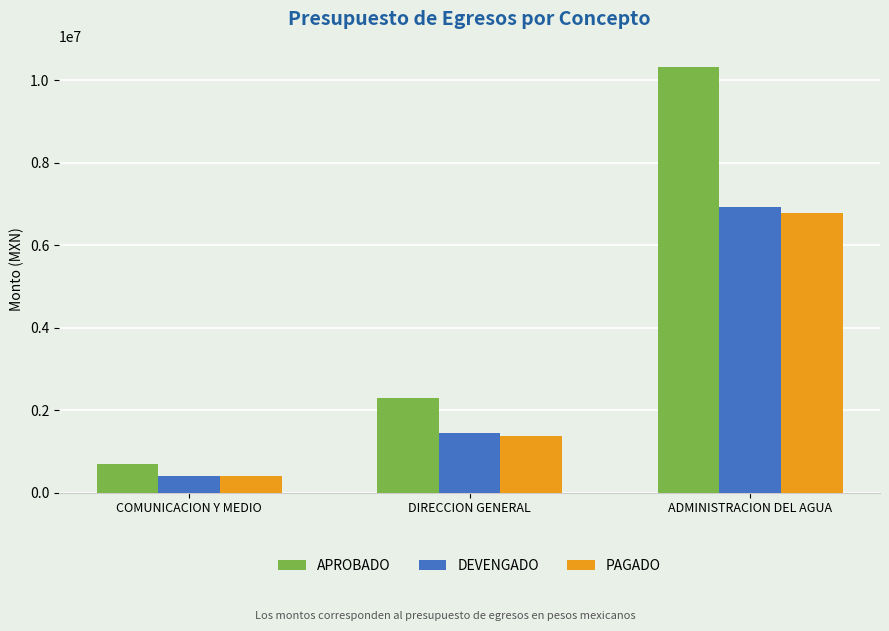

What is the label of the 1st bar from the right?

ADMINISTRACION DEL AGUA